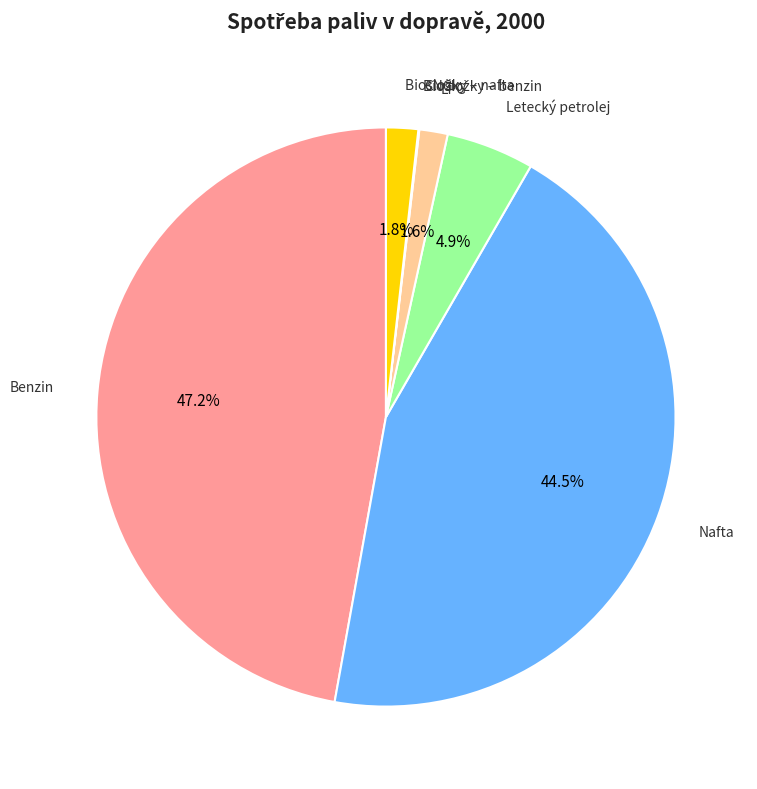

Is there a majority slice in this chart?

No